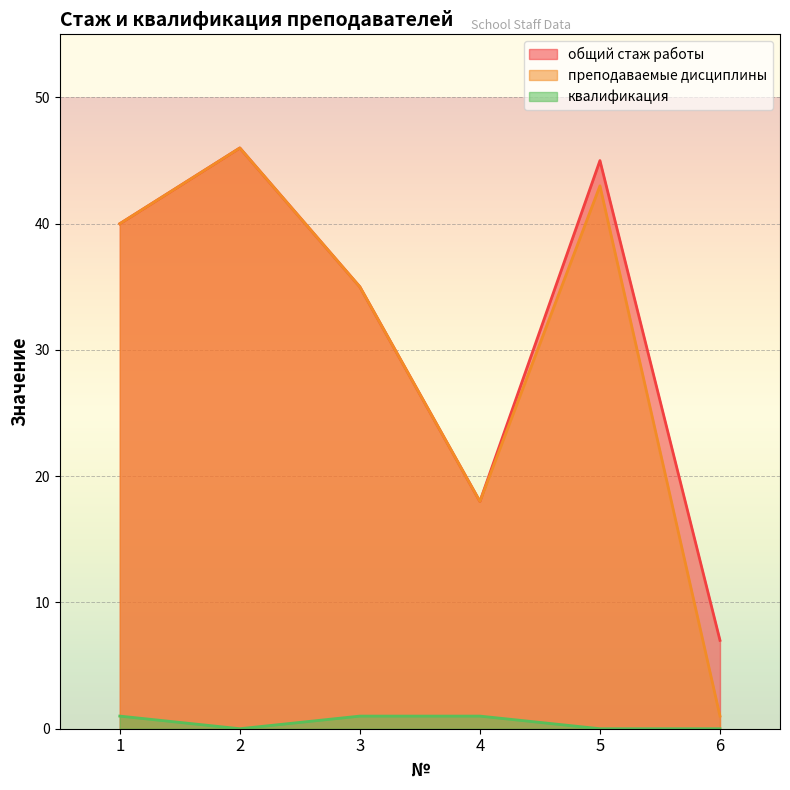

True or false: общий стаж работы and квалификация intersect in this chart.

False